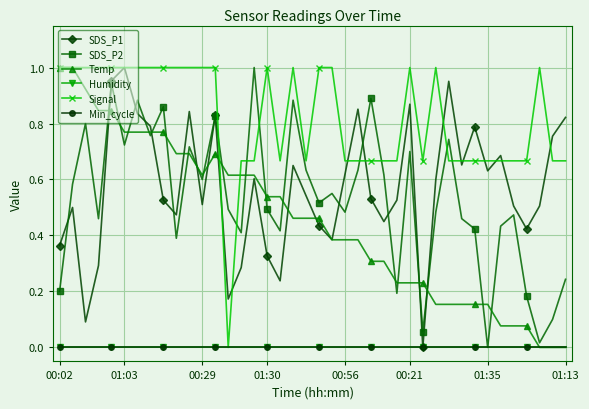

Does the chart have visible grid lines?

Yes